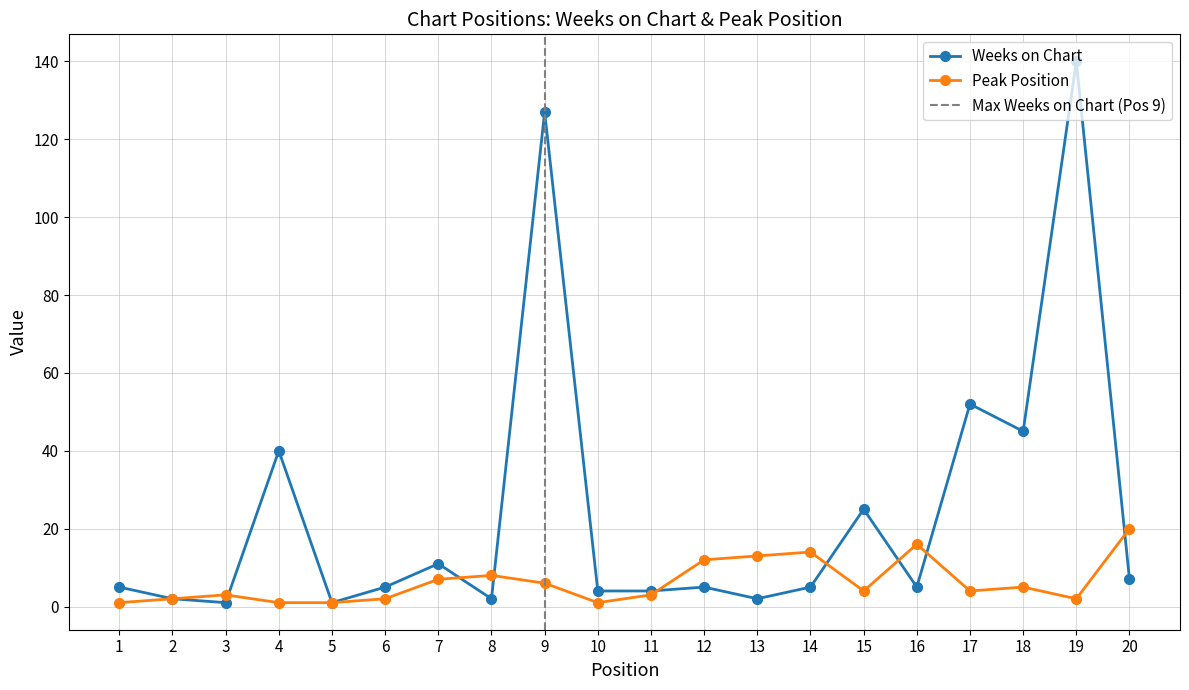

Where is the first local minimum for Peak Position?

10